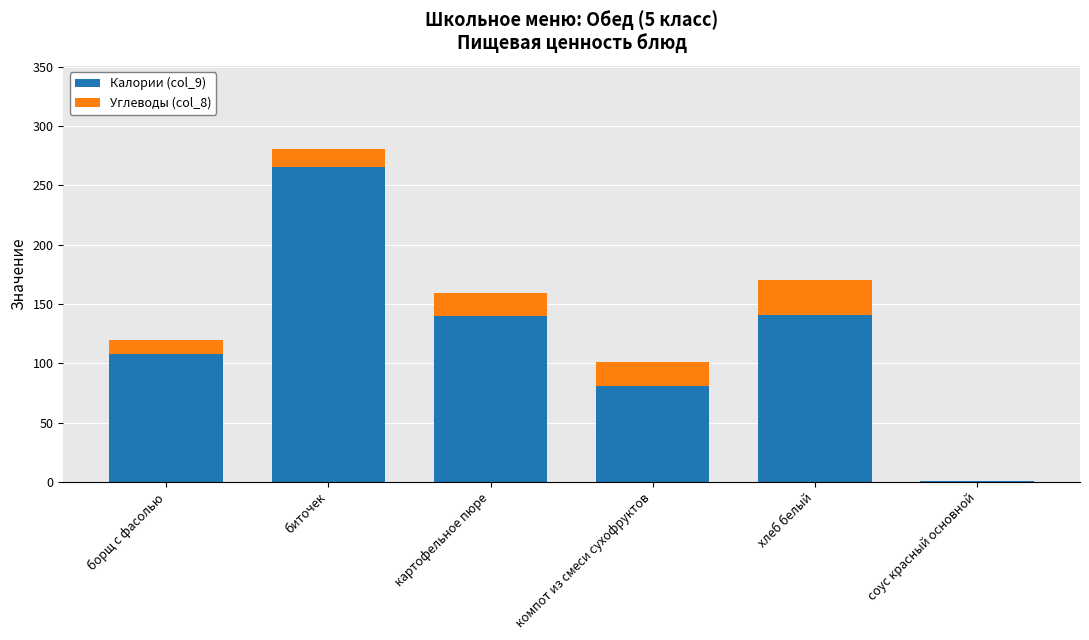

Which category has the highest value in the Калории (col_9) series?

биточек